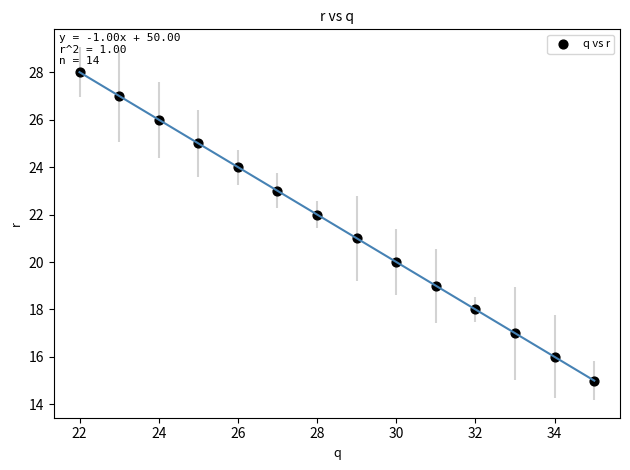

What is the range of Y values (max minus min)?

13